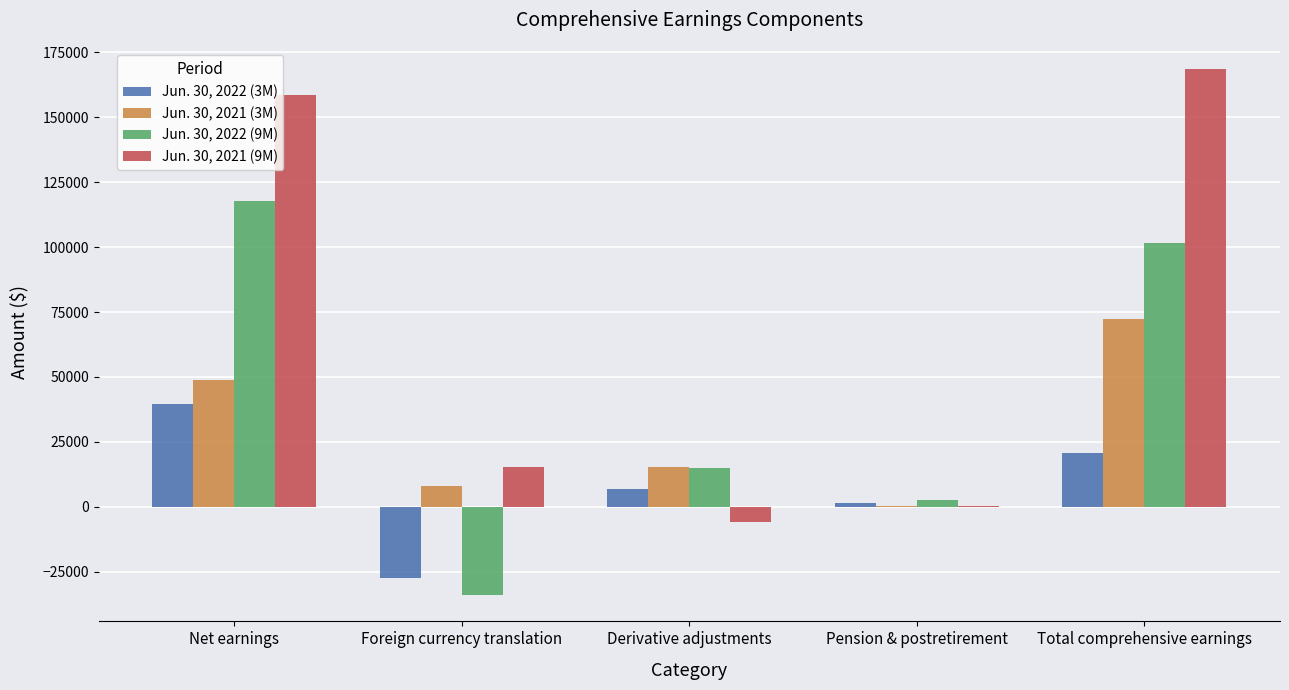

Which category has the highest value in the Jun. 30, 2022 (3M) series?

Net earnings